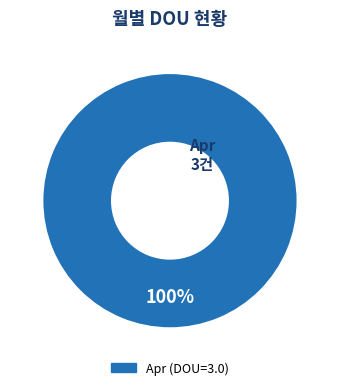

Does any single category account for the majority?

Yes